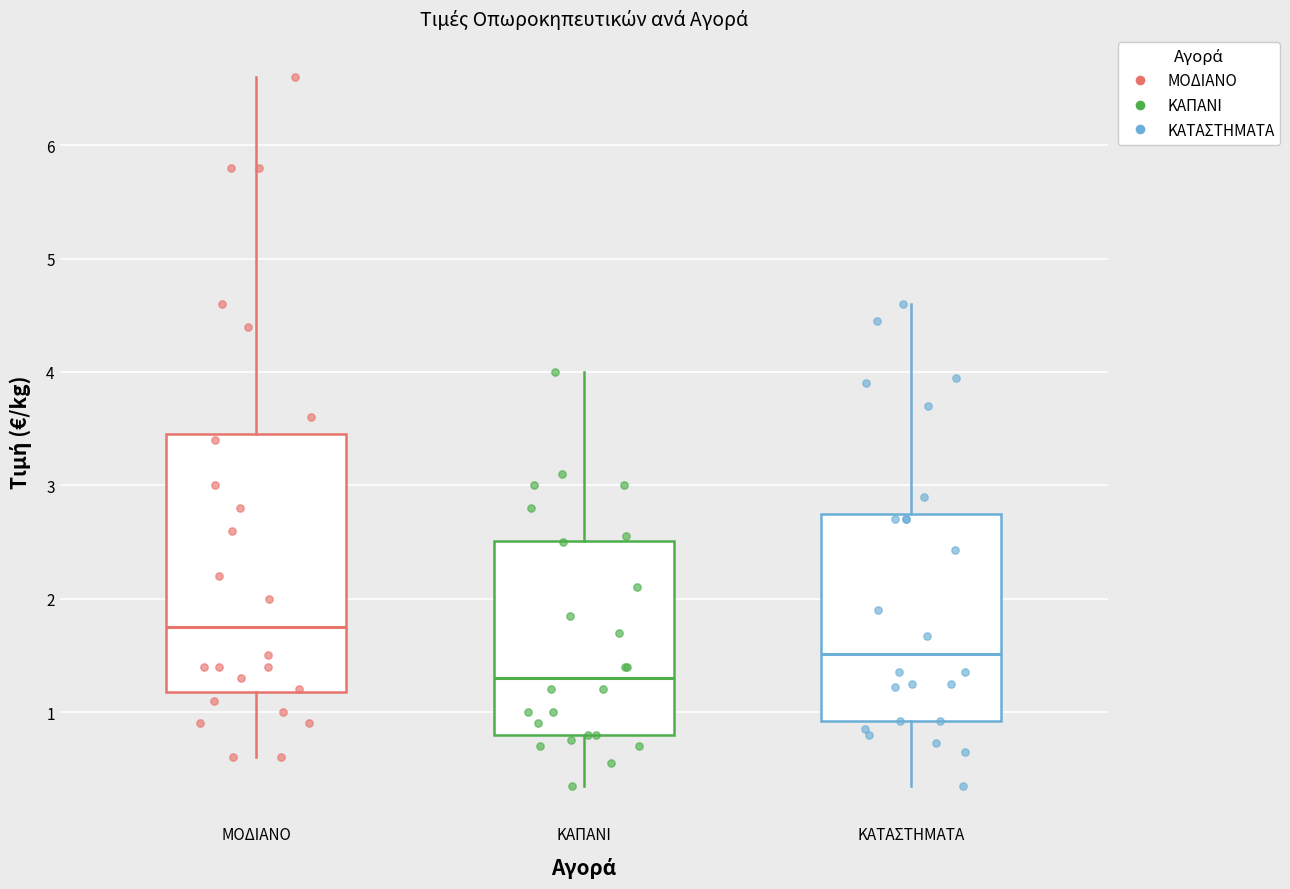

Where is the lower edge of the box for ΜΟΔΙΑΝΟ on the y-axis? The values are not printed on the chart, so give them approximately, as read against the axis.

1.2